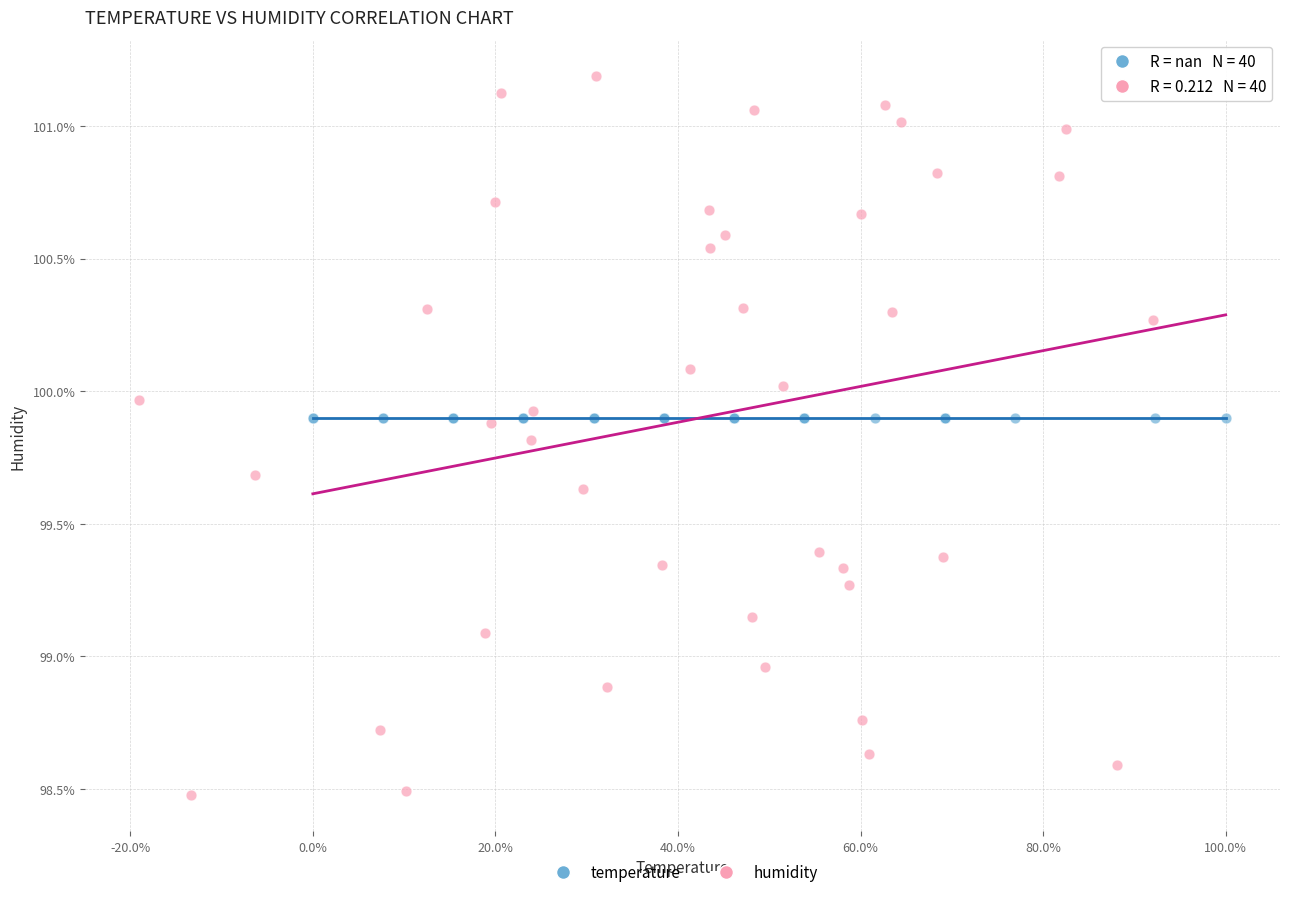

Which series reaches the maximum Y coordinate?

humidity